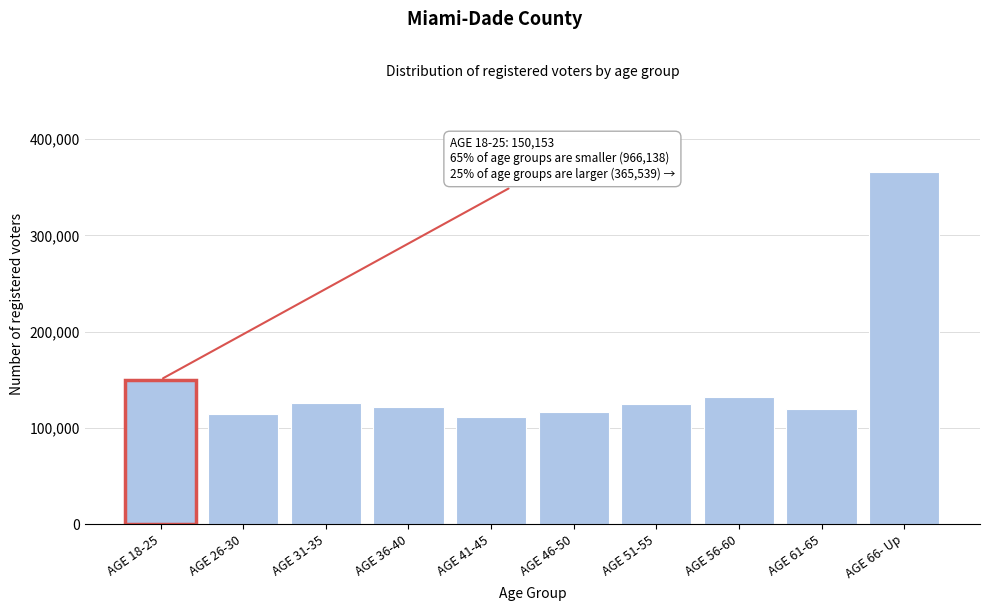

What is the label of the 10th bar from the left?

AGE 66- Up